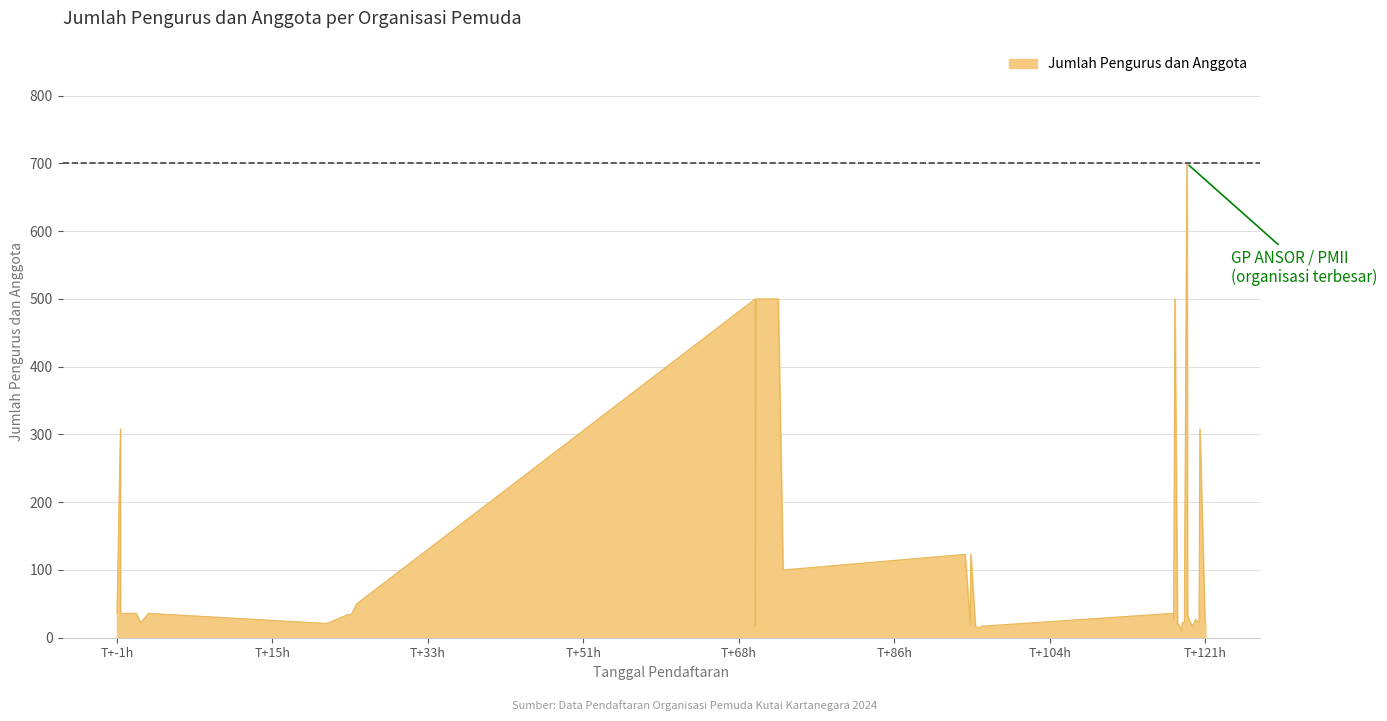

What is the greatest value displayed?

700